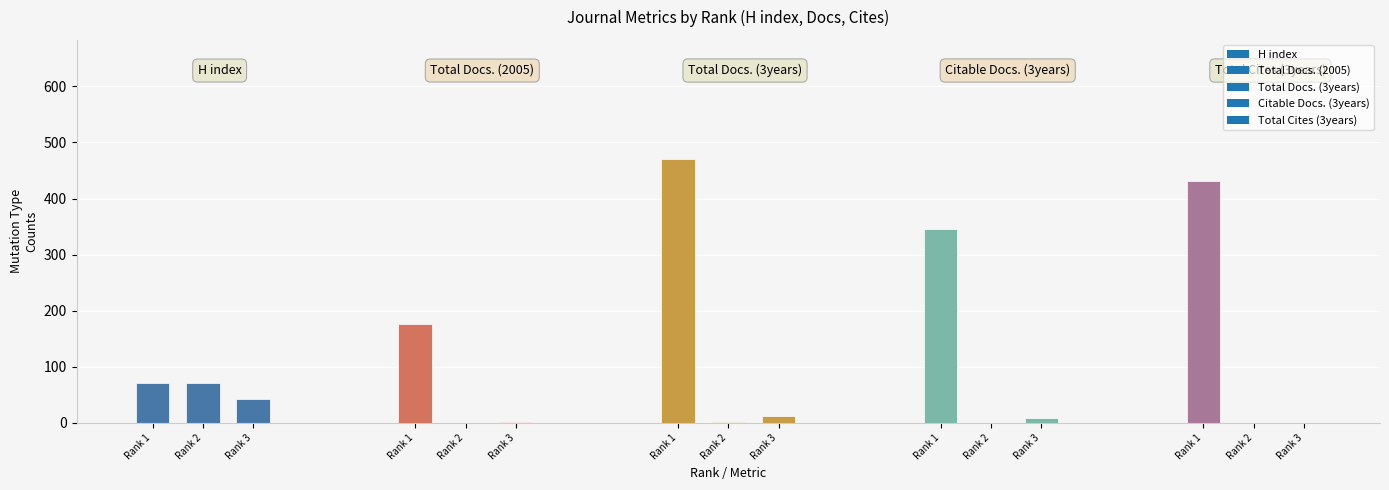

Are the bars horizontal?

No